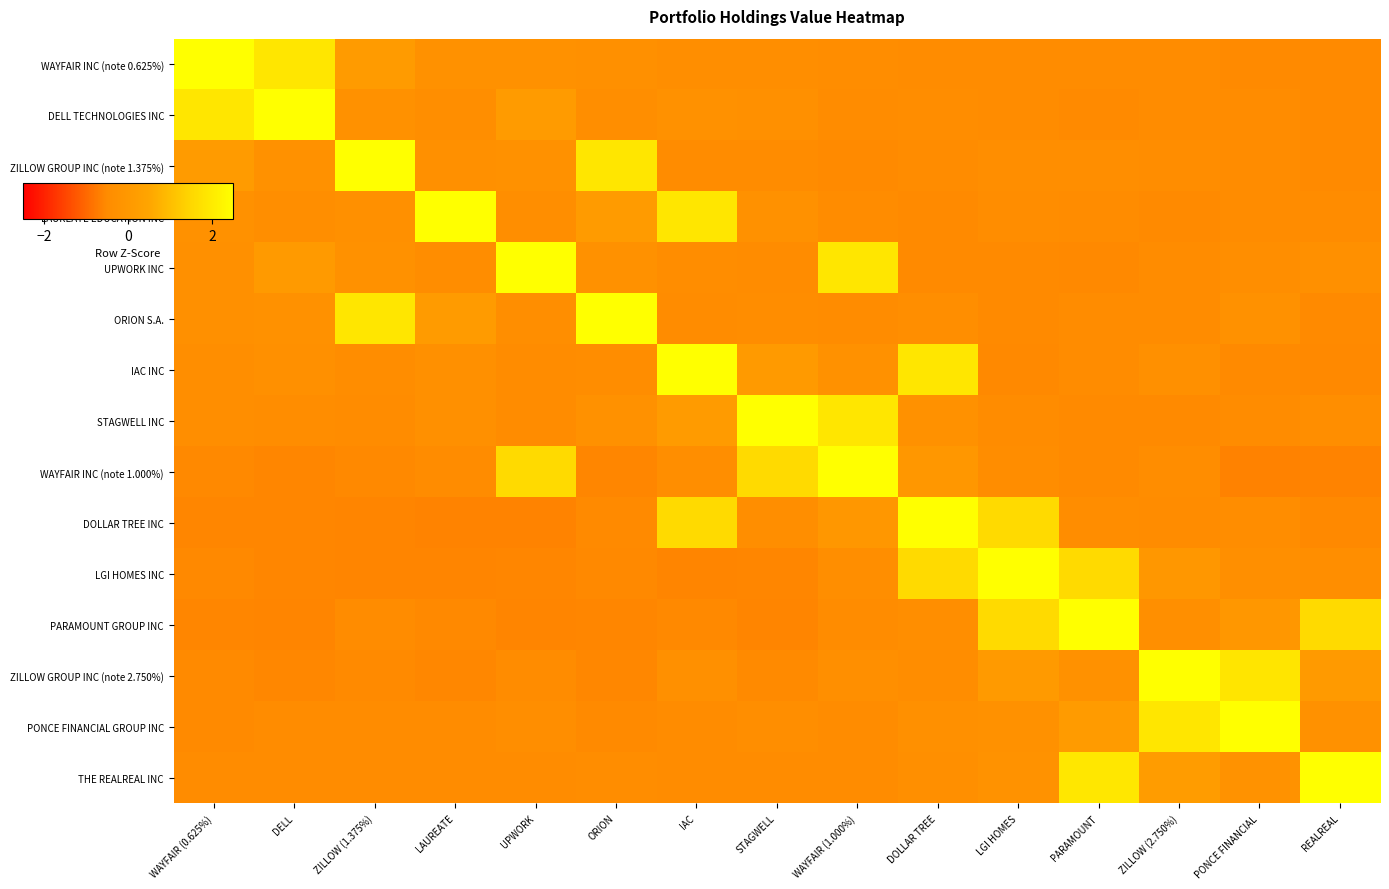

What is the difference between the highest and lowest values at ZILLOW (2.750%)?

3.5